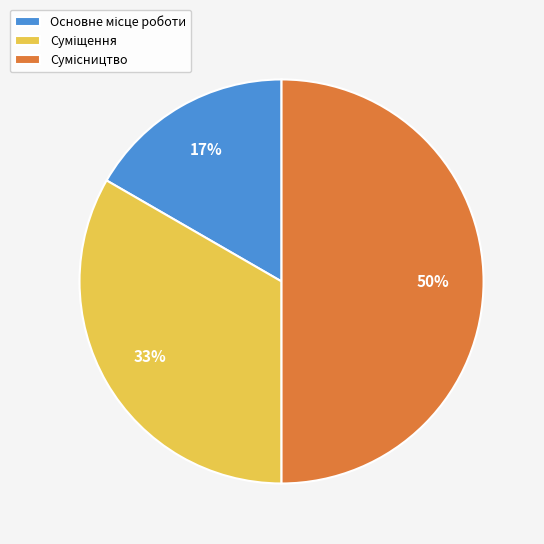

Count the number of slices in the pie.

3